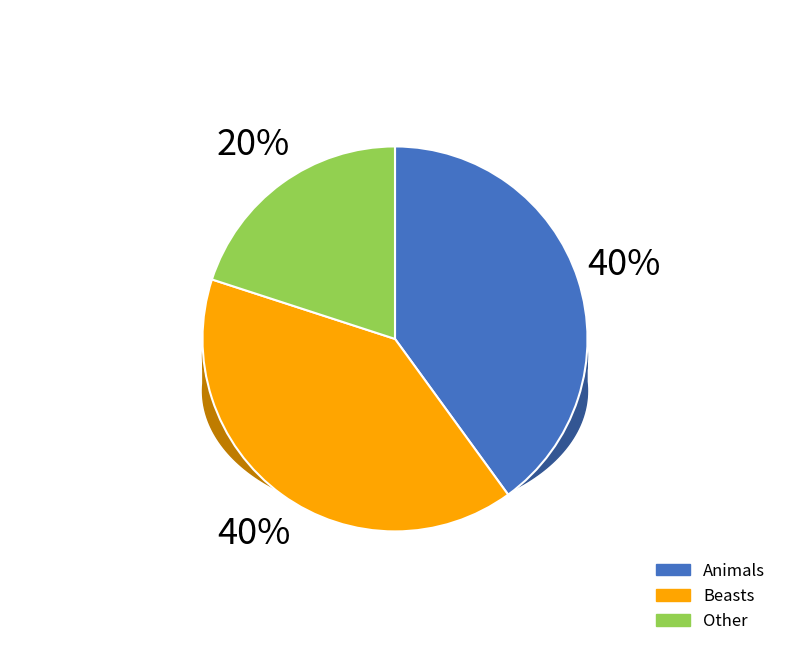

Does Matthew represent more than half of the total?

No